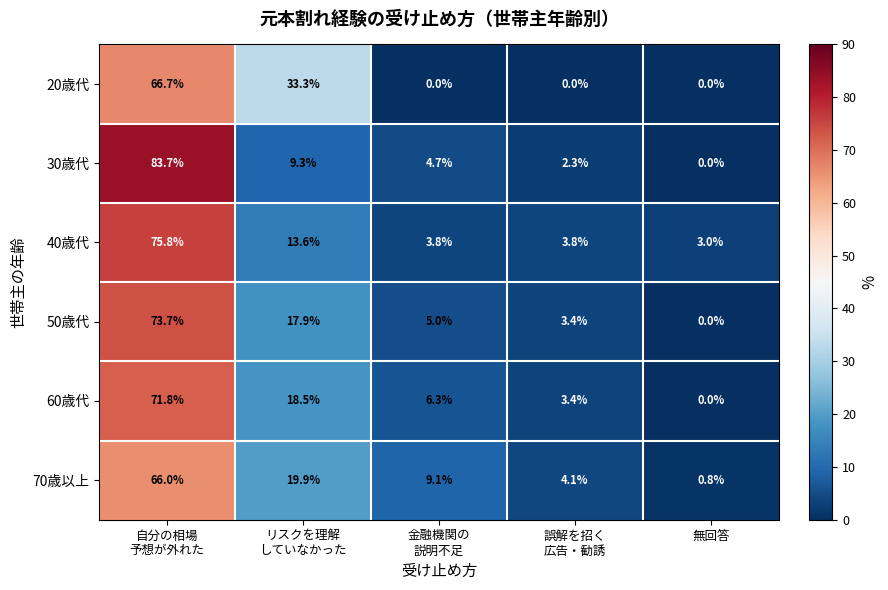

What is the sum of all 20歳代 values?

100.0